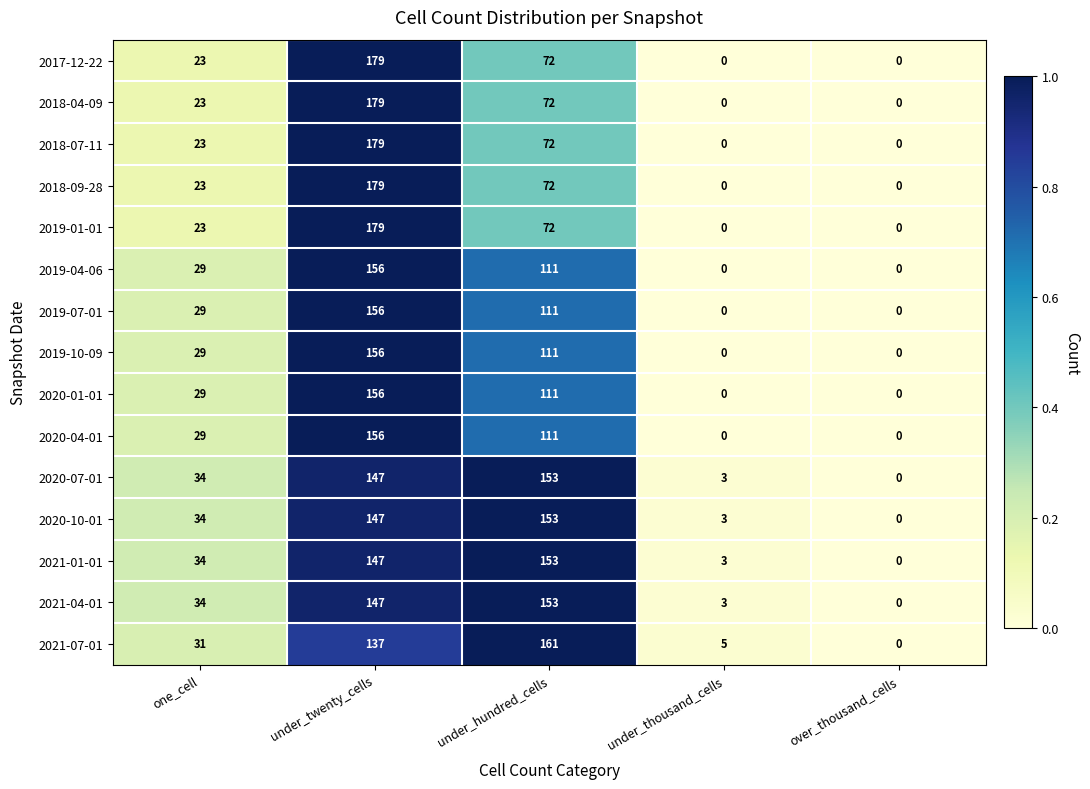

What is the approximate value of 2017-12-22 at under_hundred_cells?

72